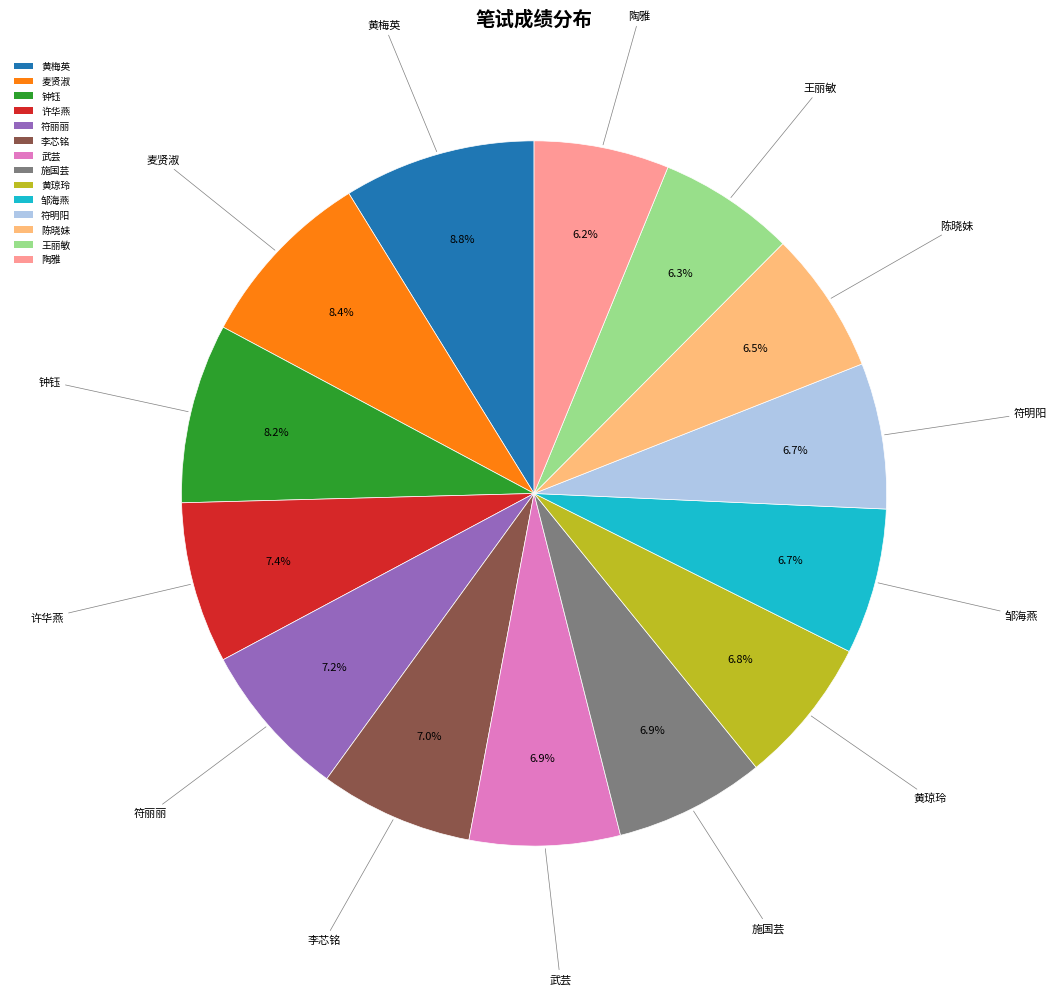

Is the sum of 符明阳 and 麦贤淑 greater than half?

No